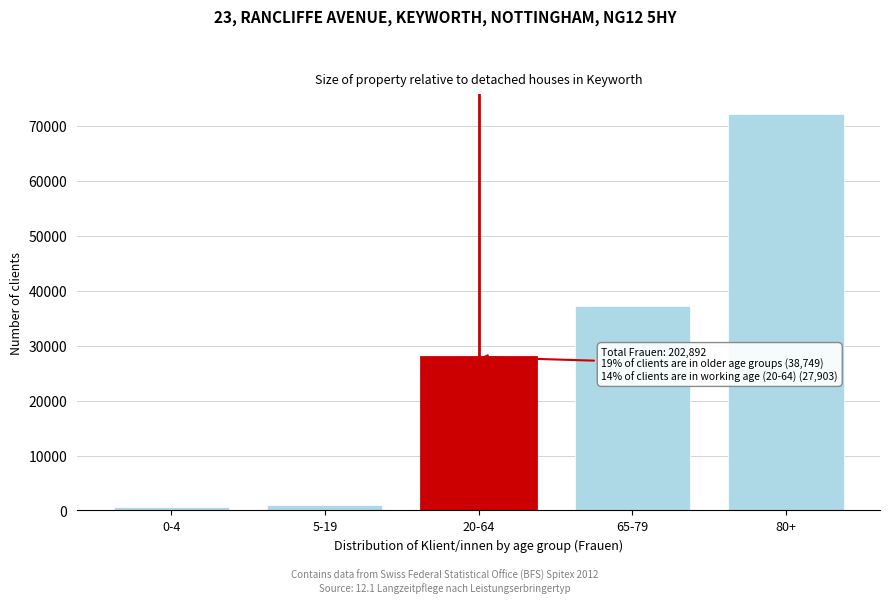

What is the change in value from 20-64 to 65-79?

+9263